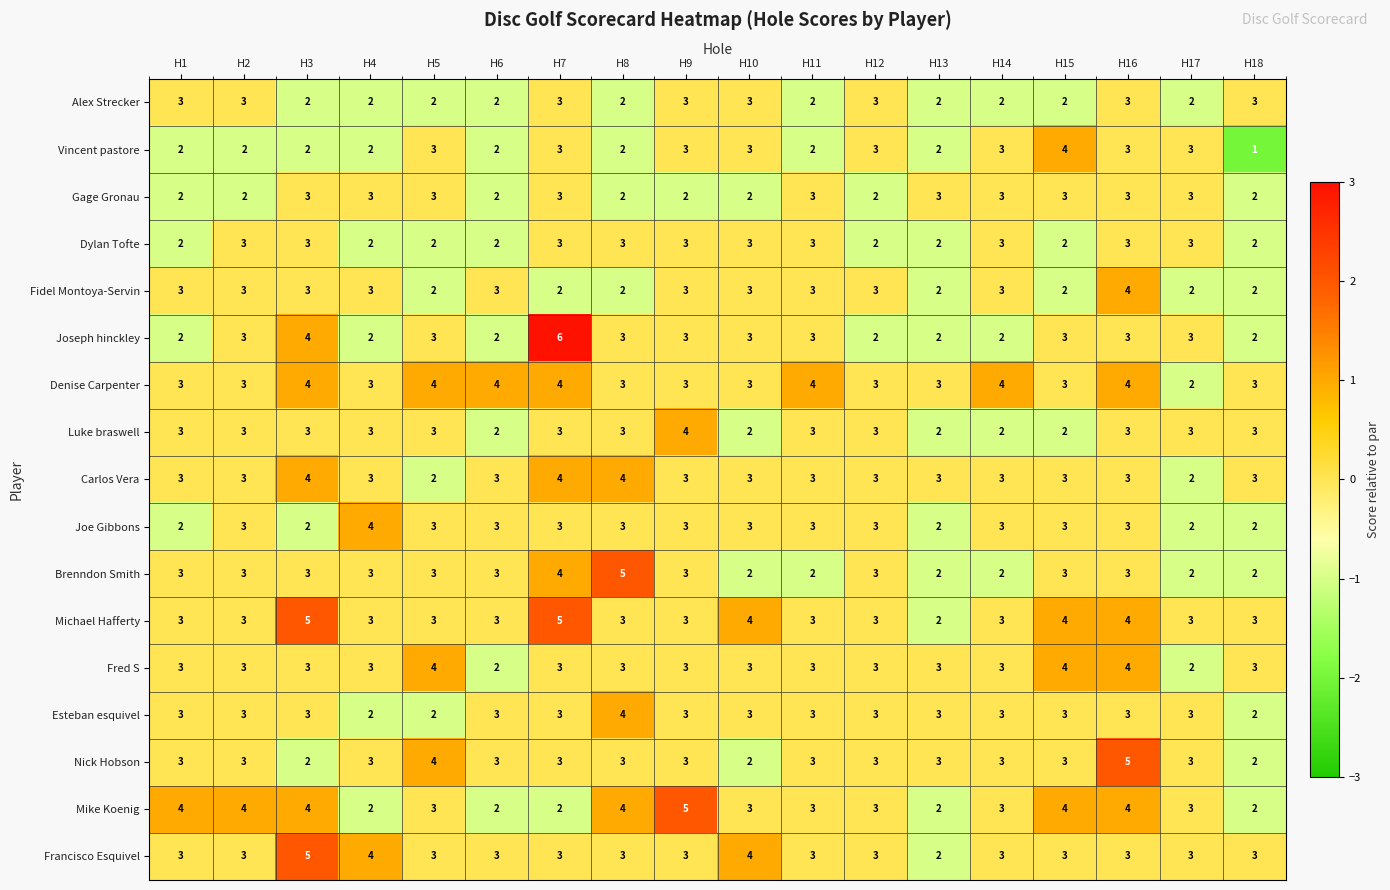

True or false: Gage Gronau has a value of 1 at H9.

False